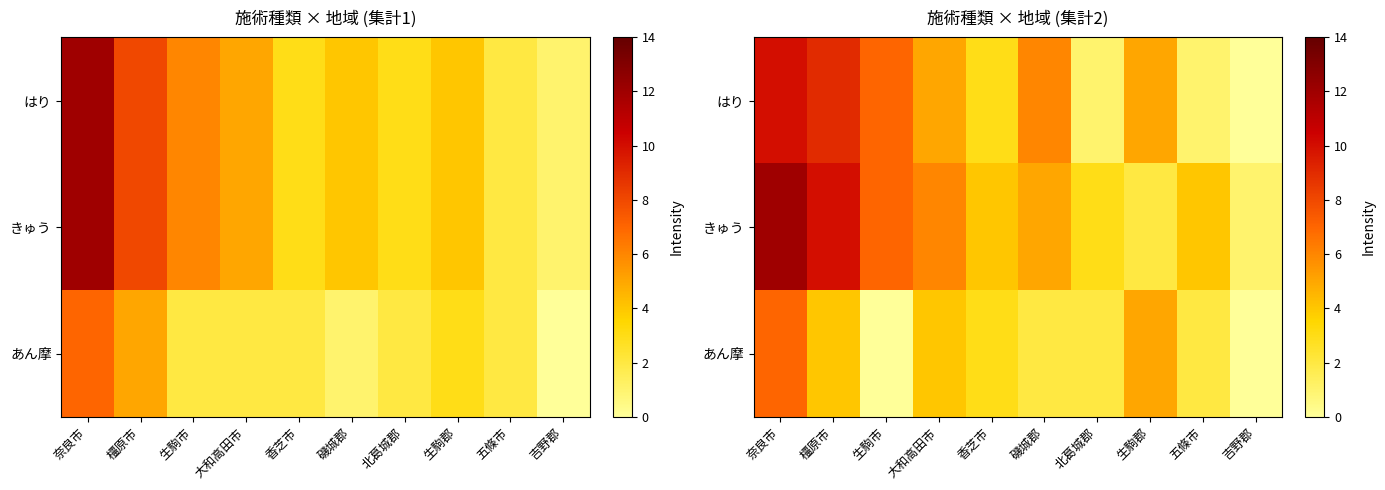

List the labels in order of はり value, largest first.

奈良市, 橿原市, 生駒市, 磯城郡, 大和高田市, 生駒郡, 香芝市, 北葛城郡, 五條市, 吉野郡